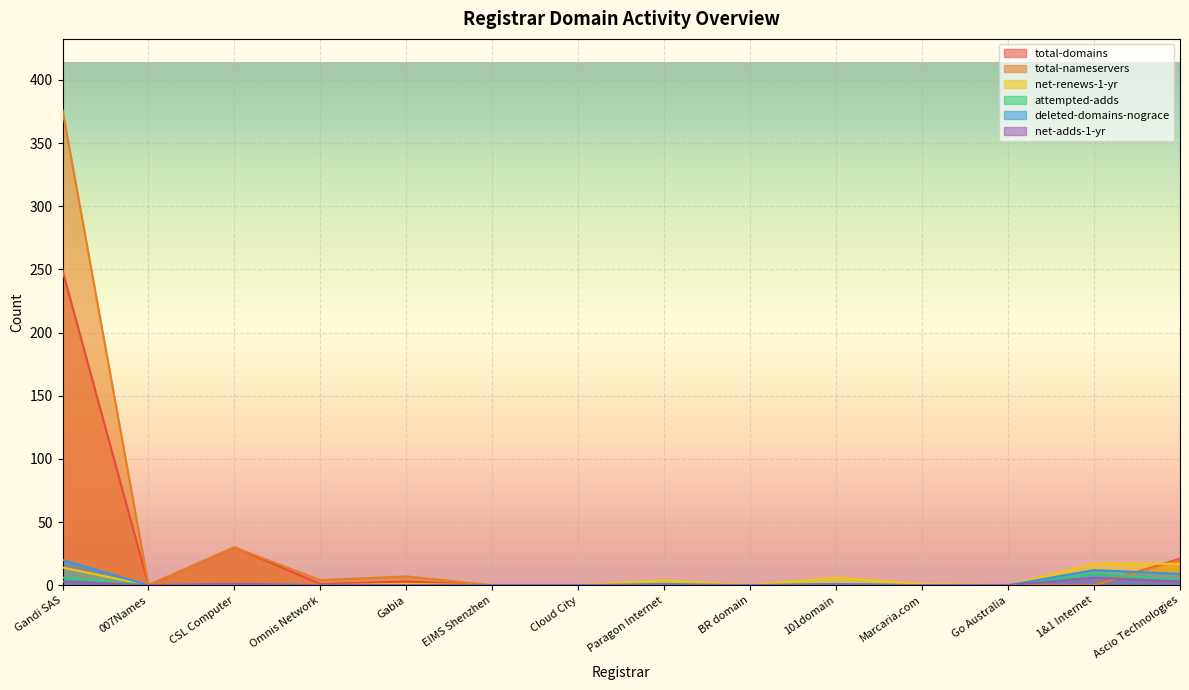

Which has a higher value, Go Australia or Omnis Network?

Omnis Network